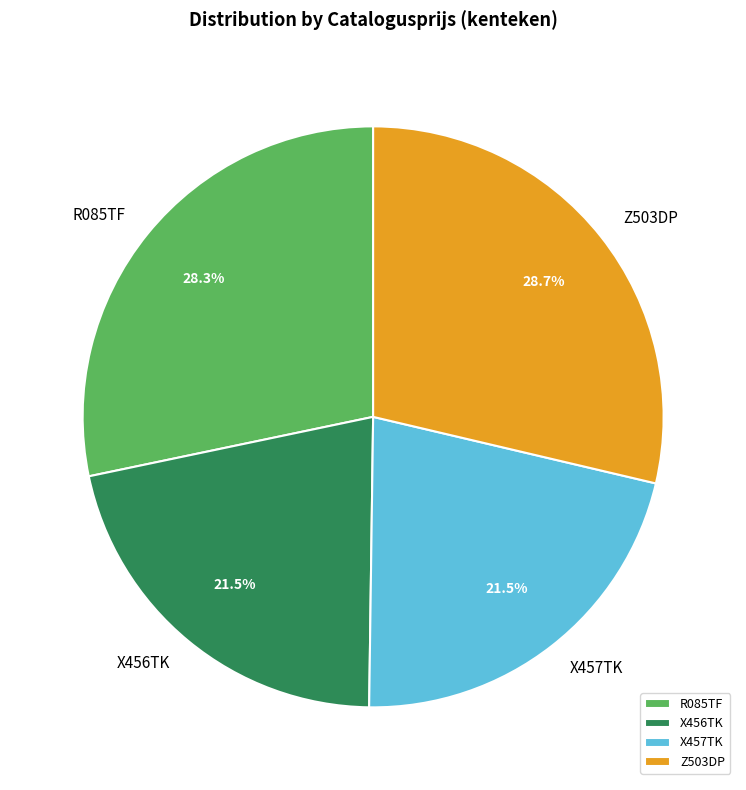

Is there a majority slice in this chart?

No